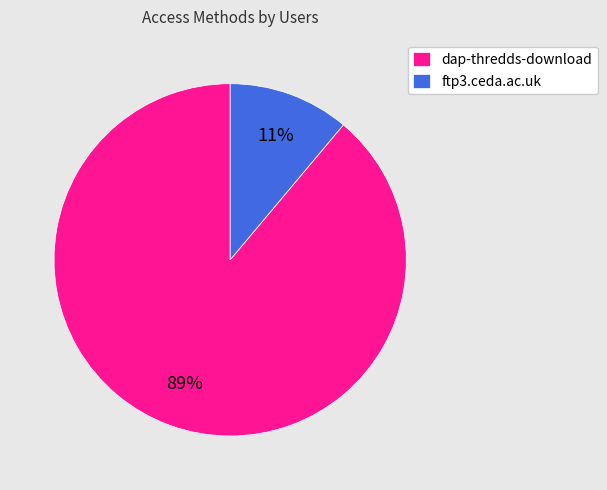

Which slice is the largest?

dap-thredds-download